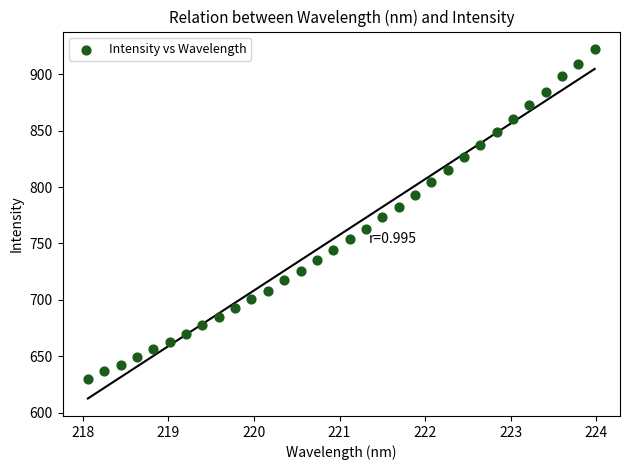

What is the range of X values (max minus min)?

5.9